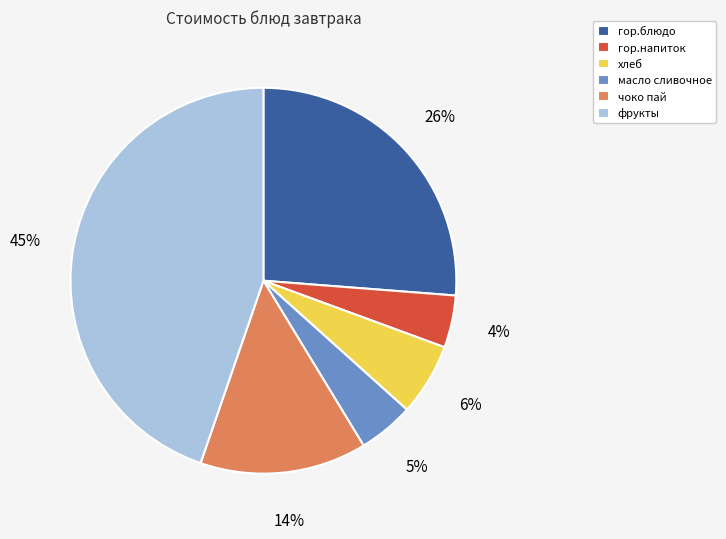

To the nearest percent, what portion does фрукты represent?

45%